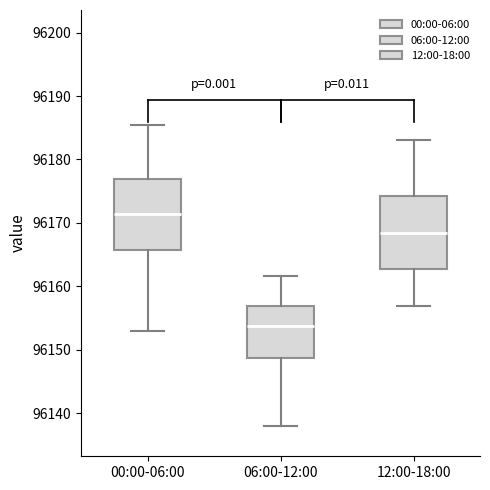

Reading left to right, transcribe this box plot: for each box, give where its median line is, the range the box spans, and where its two whiskers end, as read against the y-axis. The values are not printed on the chart, so give them approximately, as read against the axis.

00:00-06:00: median 96171, box 96166 to 96177, whiskers 96153 to 96186
06:00-12:00: median 96154, box 96149 to 96157, whiskers 96138 to 96162
12:00-18:00: median 96169, box 96163 to 96174, whiskers 96157 to 96183